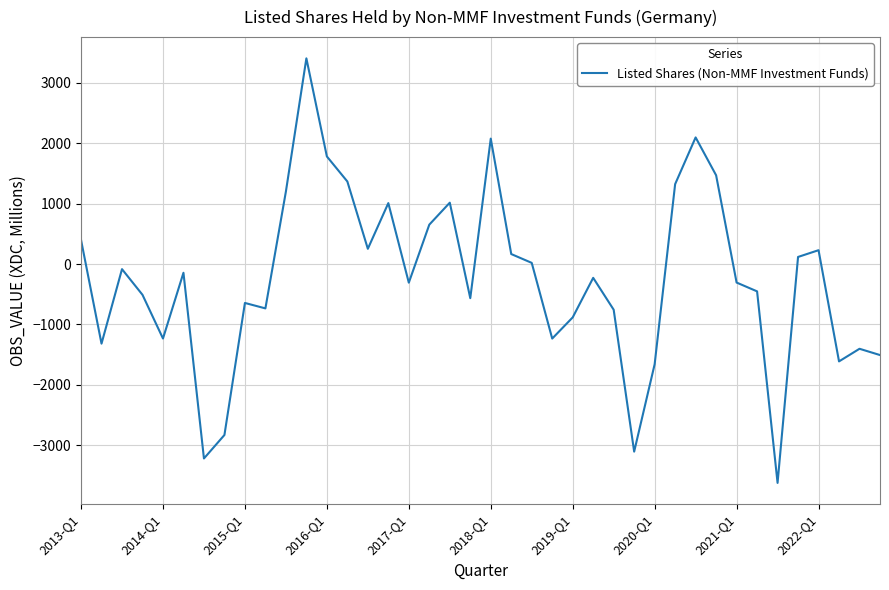

What is the difference between the maximum and minimum values?

7033